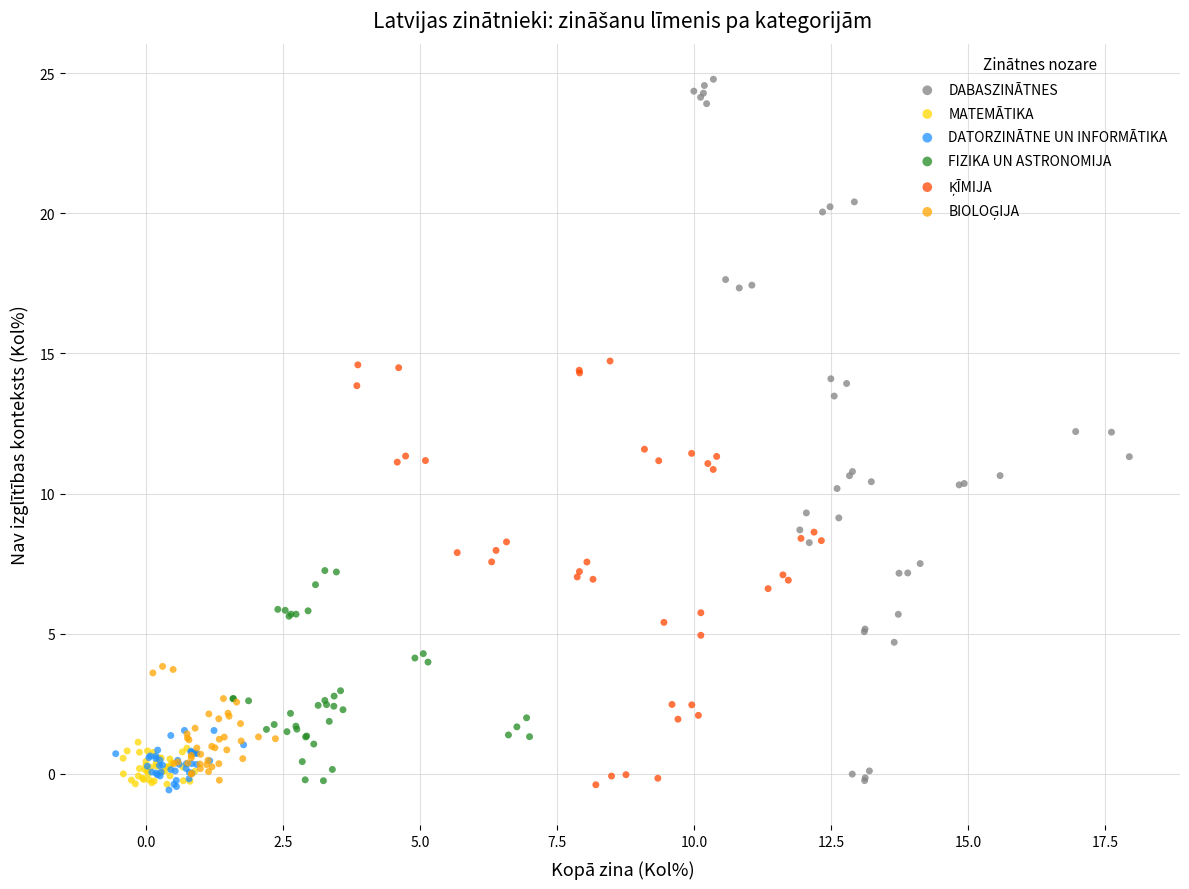

Which series has the widest spread of Y values?

DABASZINĀTNES